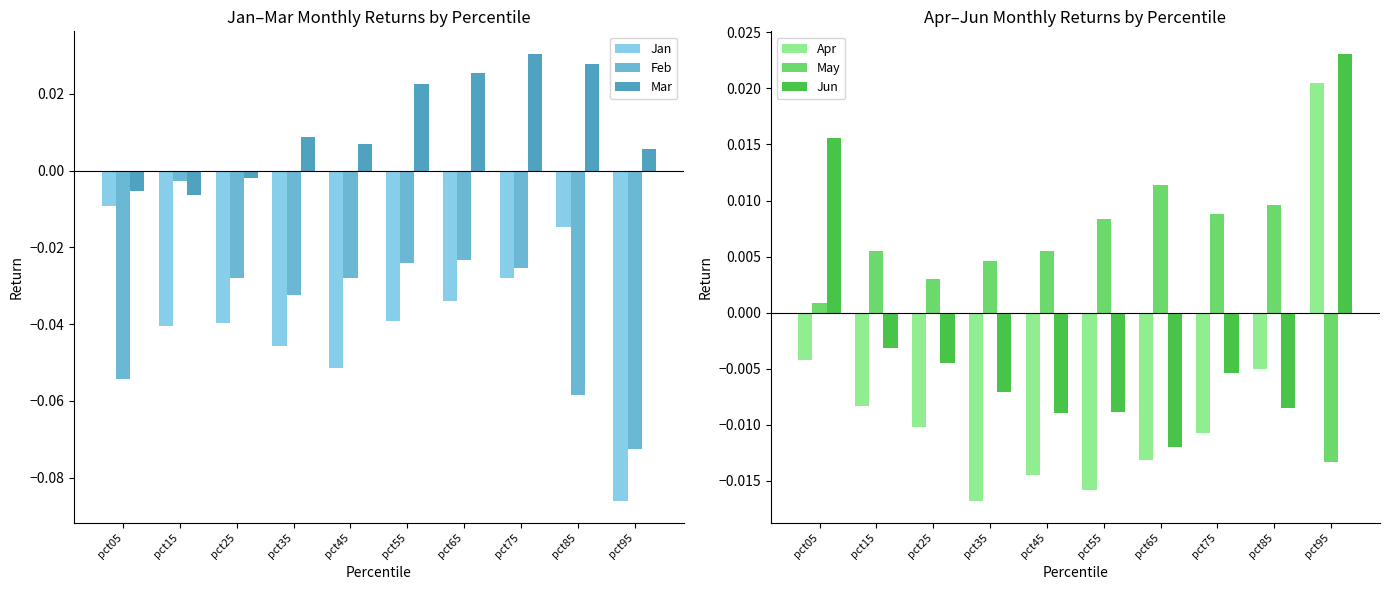

At how many categories does at least one series exceed 0?

10